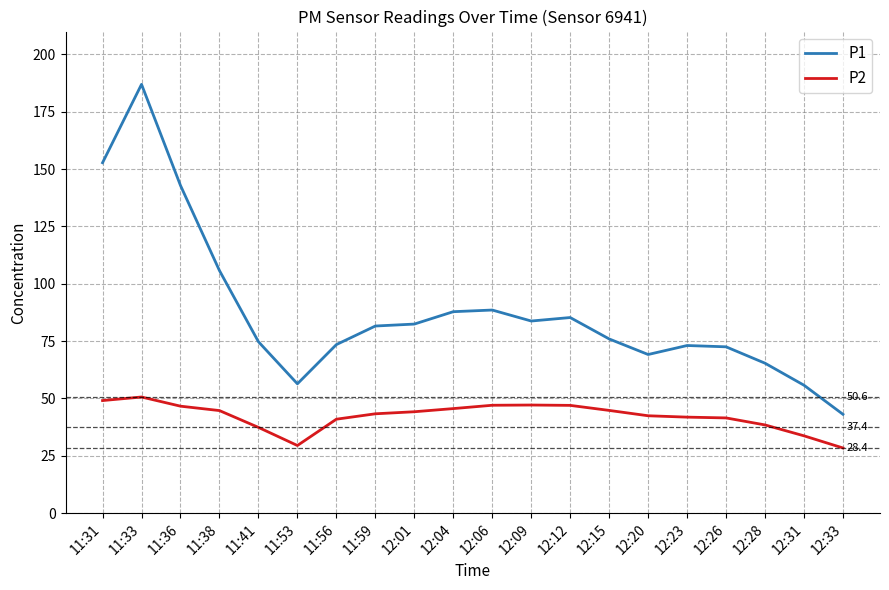

True or false: P1 and P2 cross at least once.

False